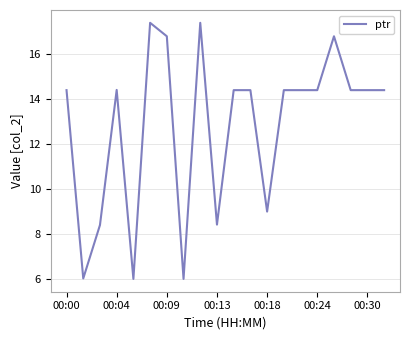

True or false: there are more than 1 points higher than both neighbors.

True